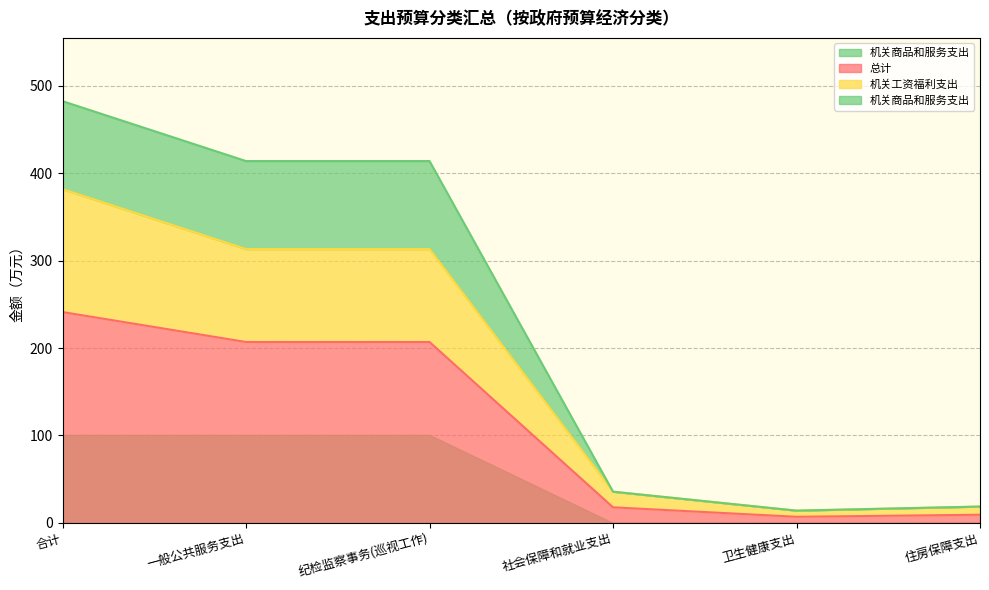

Is it true that 机关商品和服务支出 equals 413.7 at 一般公共服务支出?

True